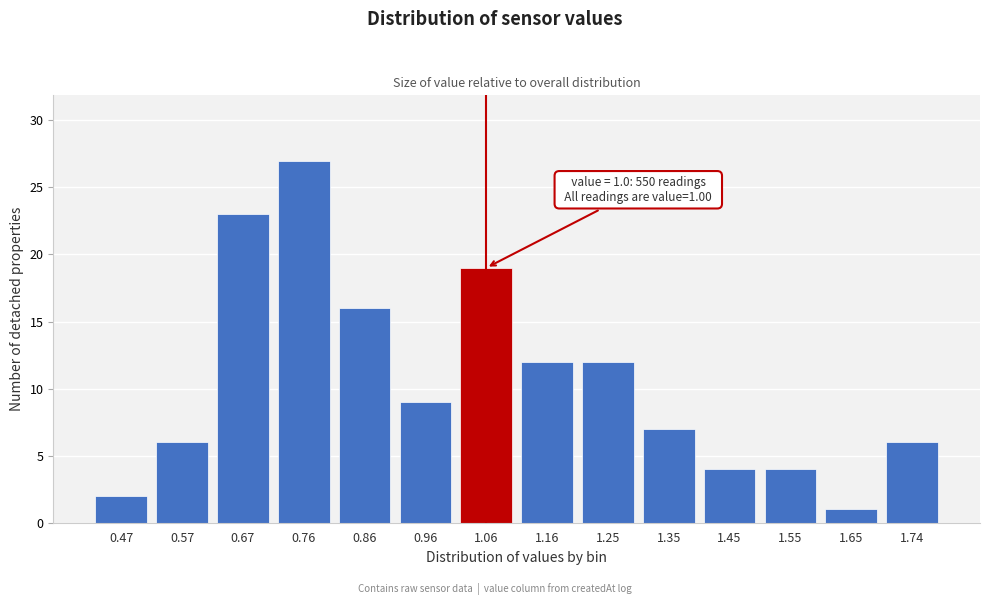

Reading left to right, transcribe all the data shown in this chart.

0.47=2	0.57=6	0.67=23	0.76=27	0.86=16	0.96=9	1.06=19	1.16=12	1.25=12	1.35=7	1.45=4	1.55=4	1.65=1	1.74=6